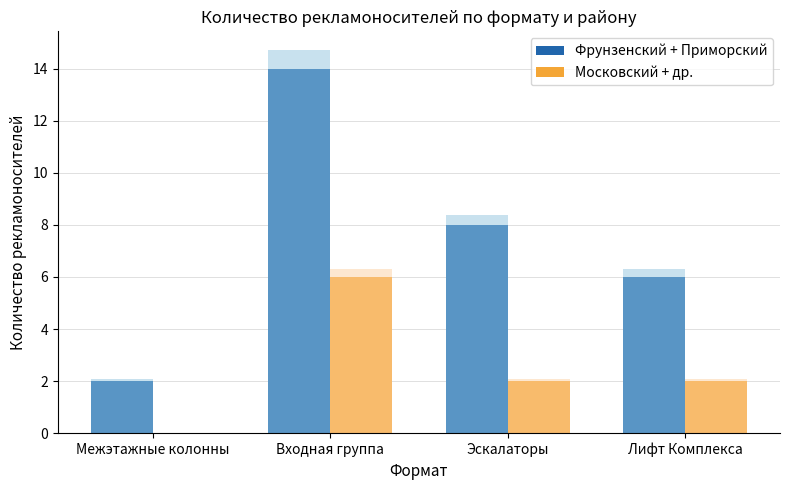

Between Межэтажные колонны and Эскалаторы, which series saw the biggest shift?

Фрунзенский + Приморский